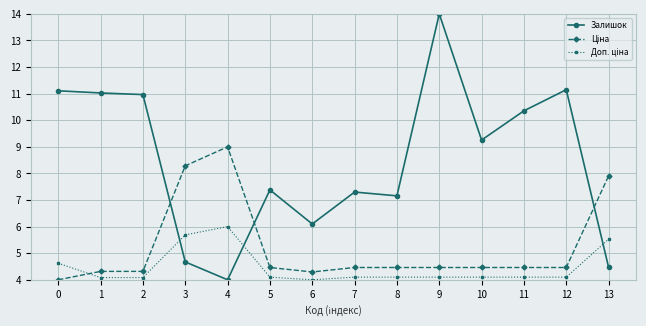

What is the minimum value shown in the chart?

4.0